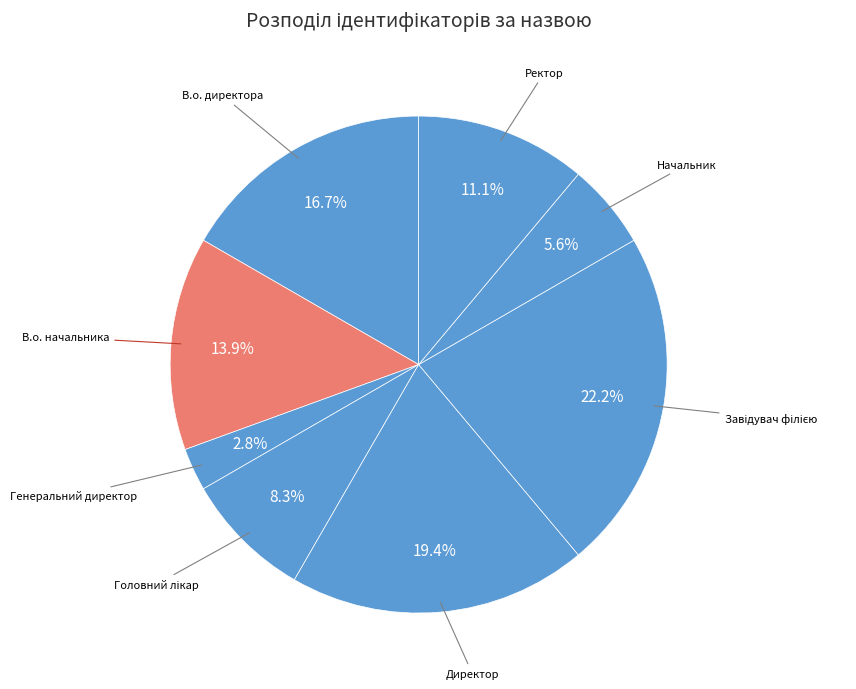

How many segments does this pie chart have?

8